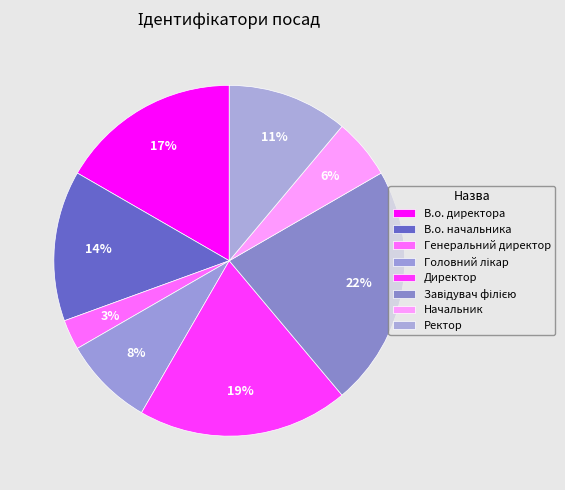

Rank the categories by value from highest to lowest.

Завідувач філією, Директор, В.о. директора, В.о. начальника, Ректор, Головний лікар, Начальник, Генеральний директор